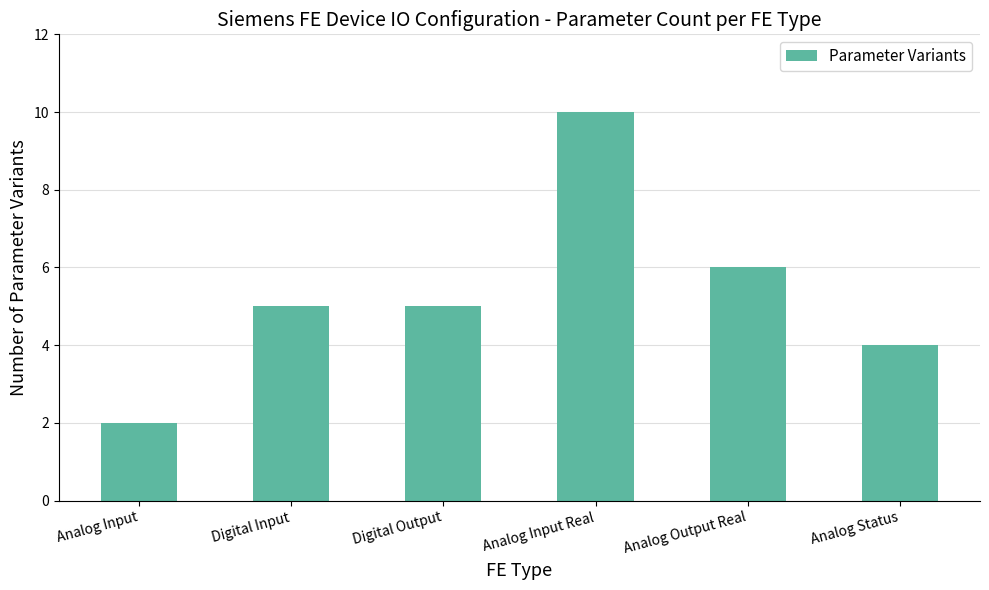

How many categories are shown in the chart?

6